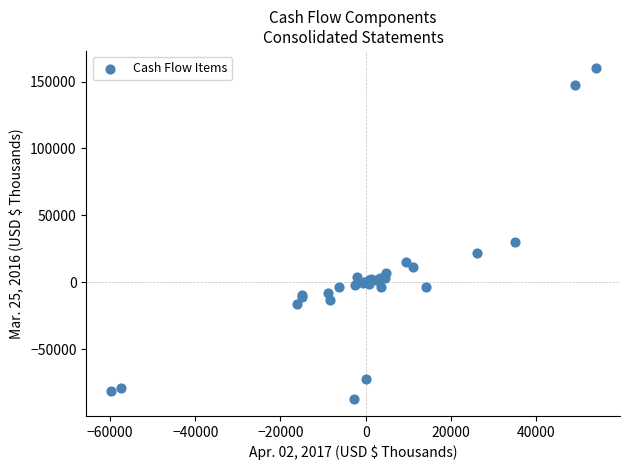

What Y value in the scatter plot is closest to 36489?

29781